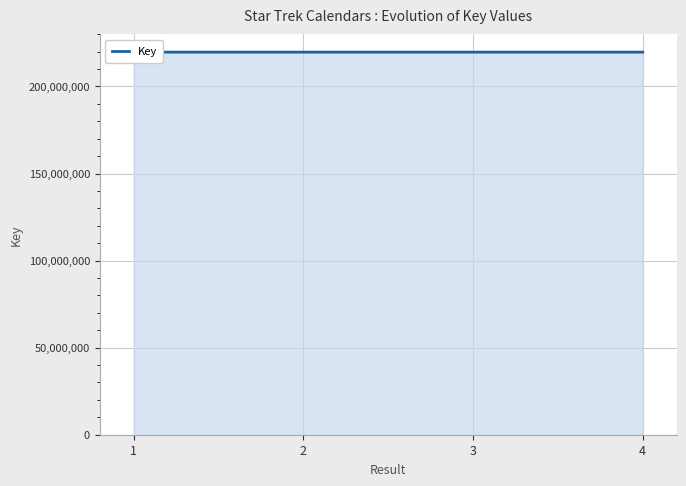

What is the value of the 4th point from the left?

219717307